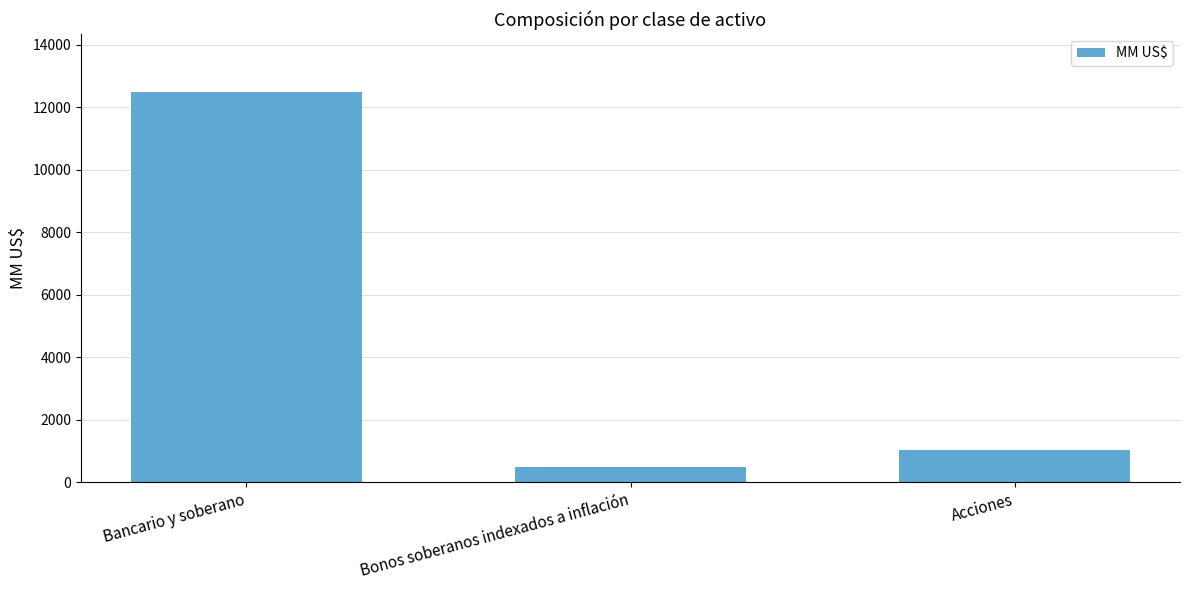

What is the change in value from Bonos soberanos indexados a inflación to Acciones?

+546.6